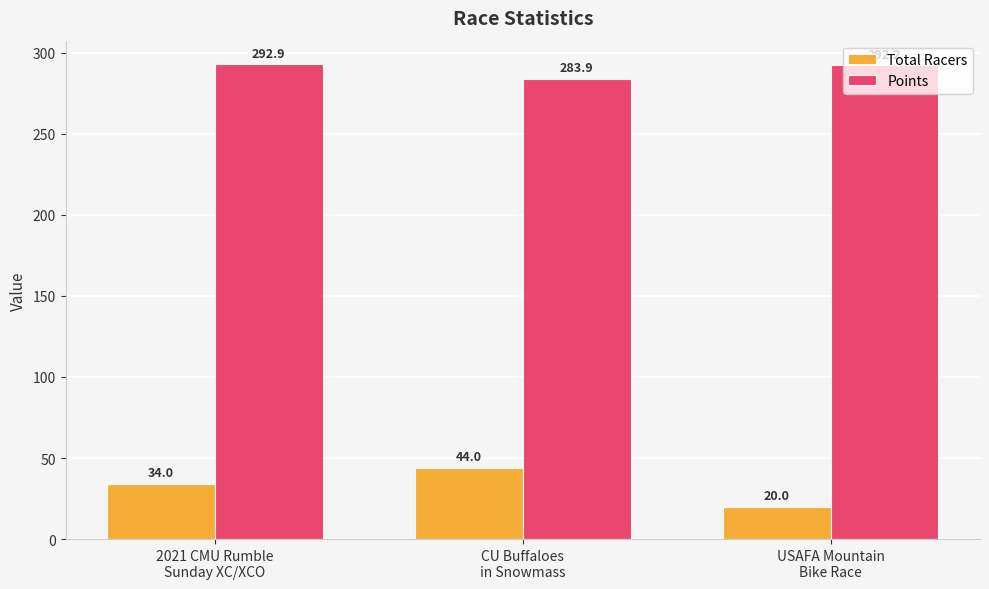

What is the highest value of the Total Racers series?

44.0